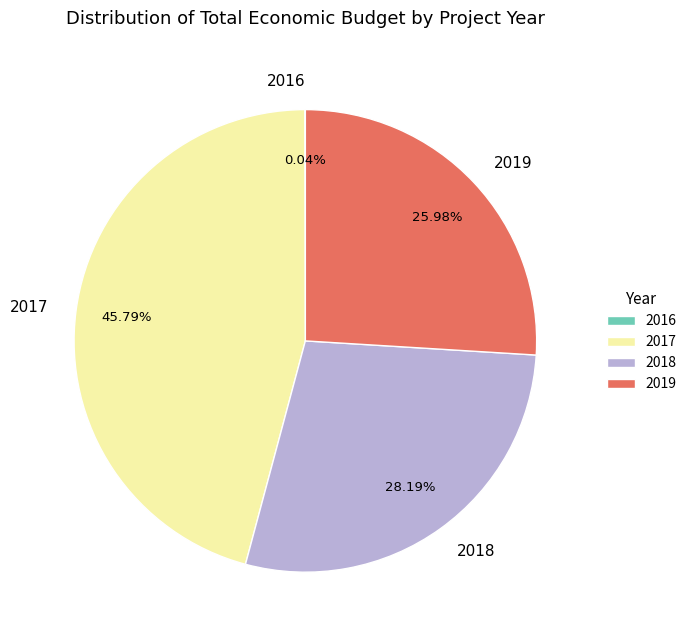

To the nearest percent, what is the average slice percentage?

25%